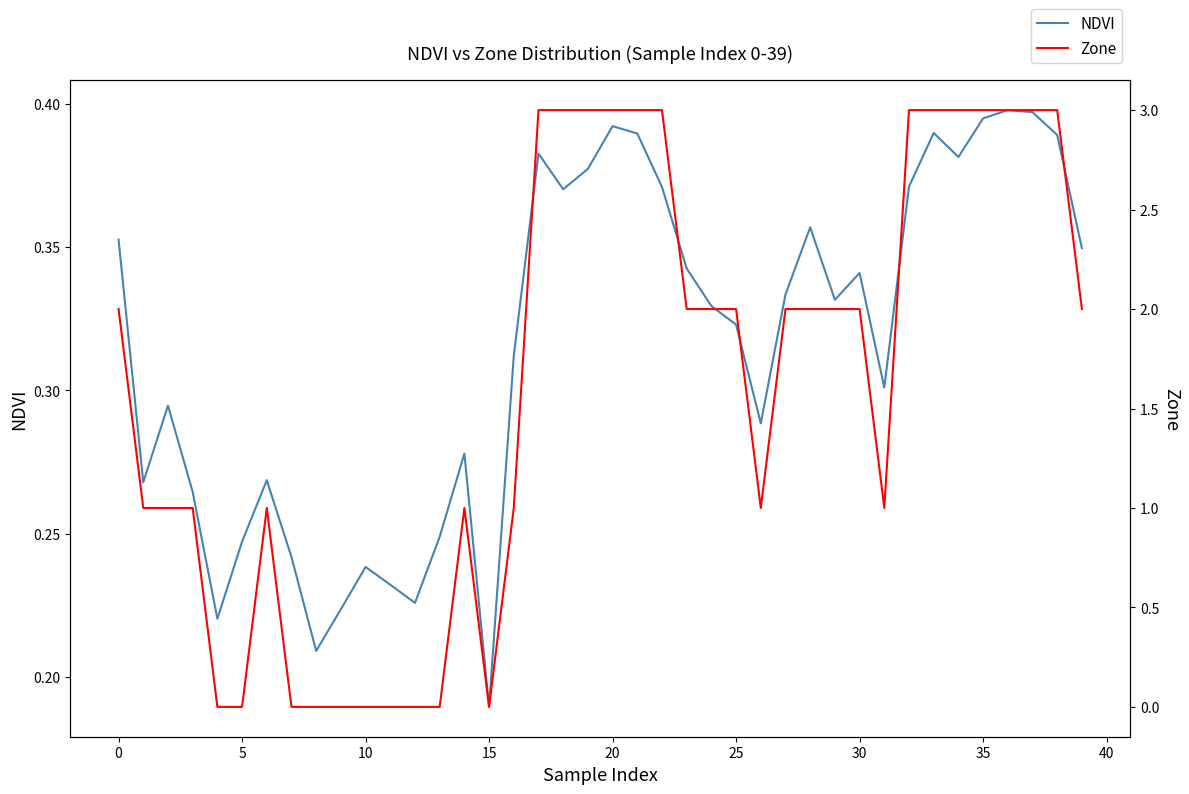

Where is NDVI nearest to the value 0?

15